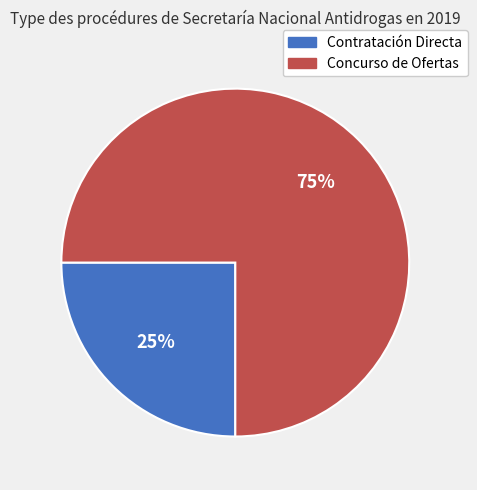

What is the largest slice in the pie chart?

Concurso de Ofertas